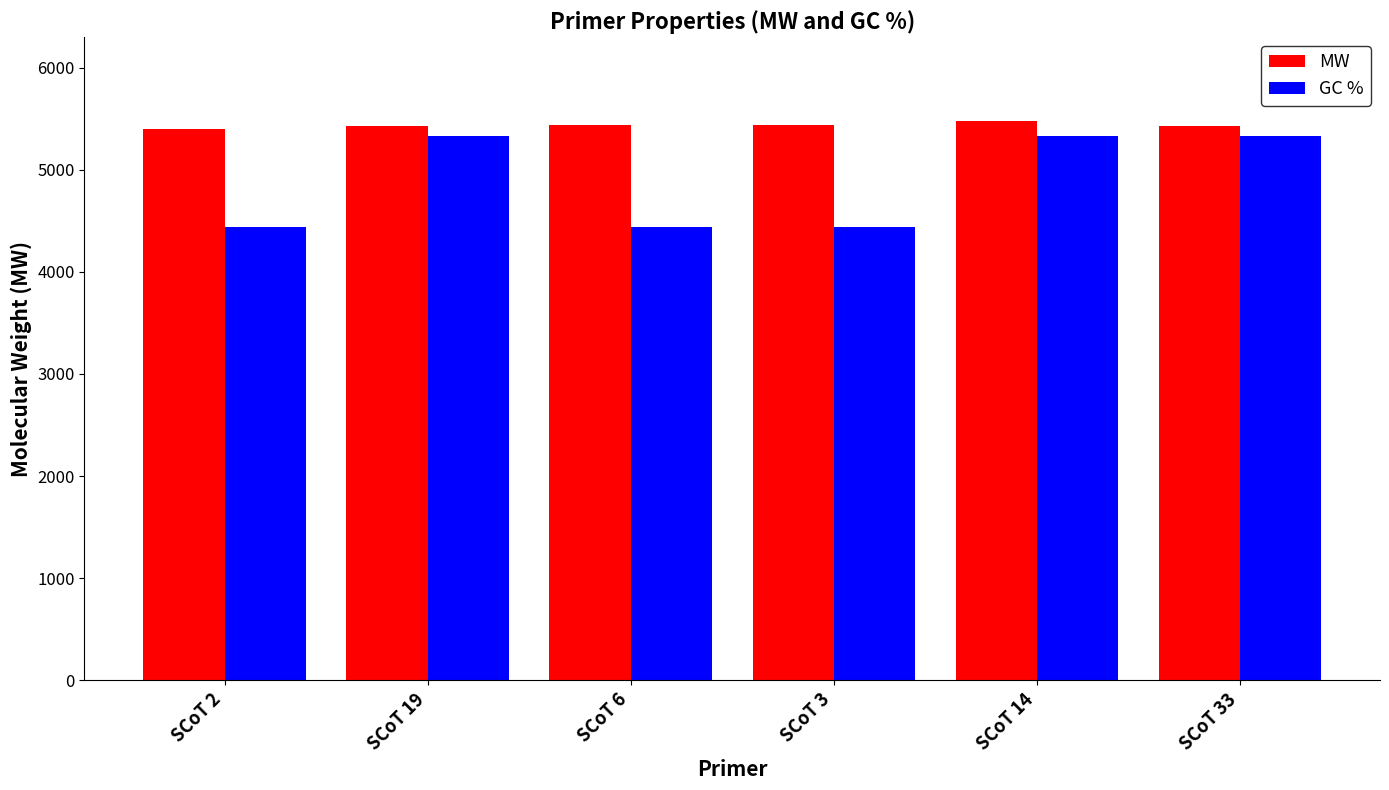

What is the highest value of the GC % series?

5333.6